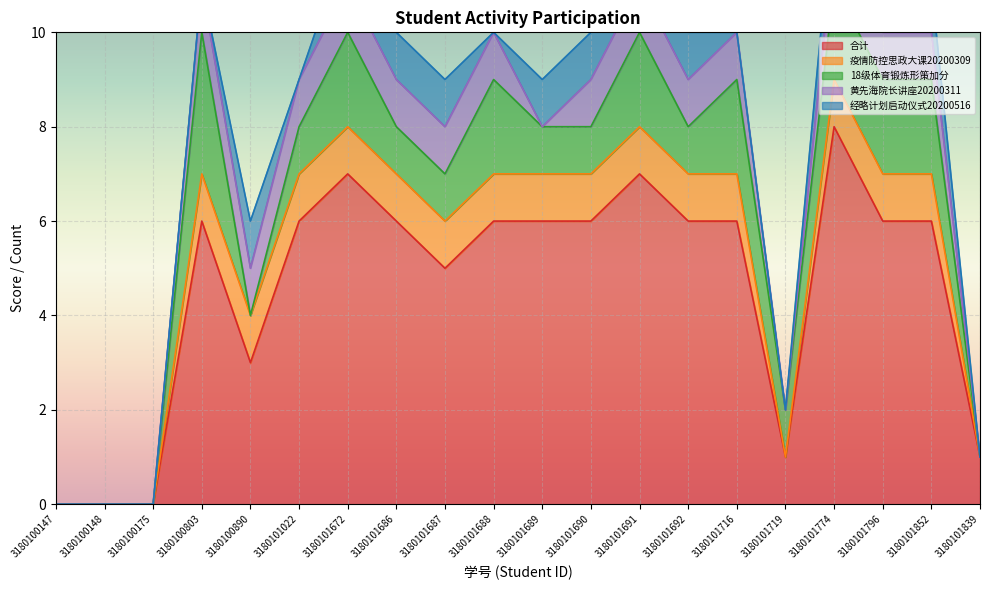

Rank the series by their maximum value, from lowest to highest.

疫情防控思政大课20200309, 黄先海院长讲座20200311, 经略计划启动仪式20200516, 18级体育锻炼形策加分, 合计